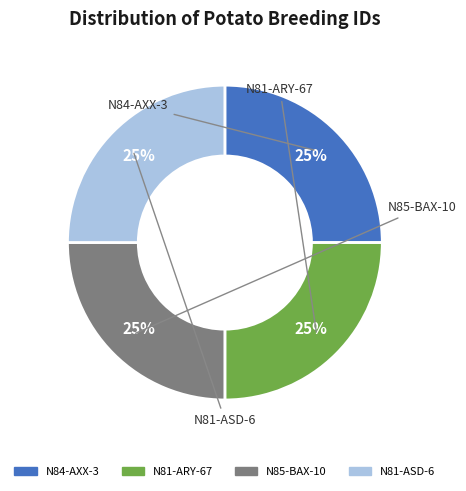

What percentage is the N81-ASD-6 slice, to the nearest percent?

25%